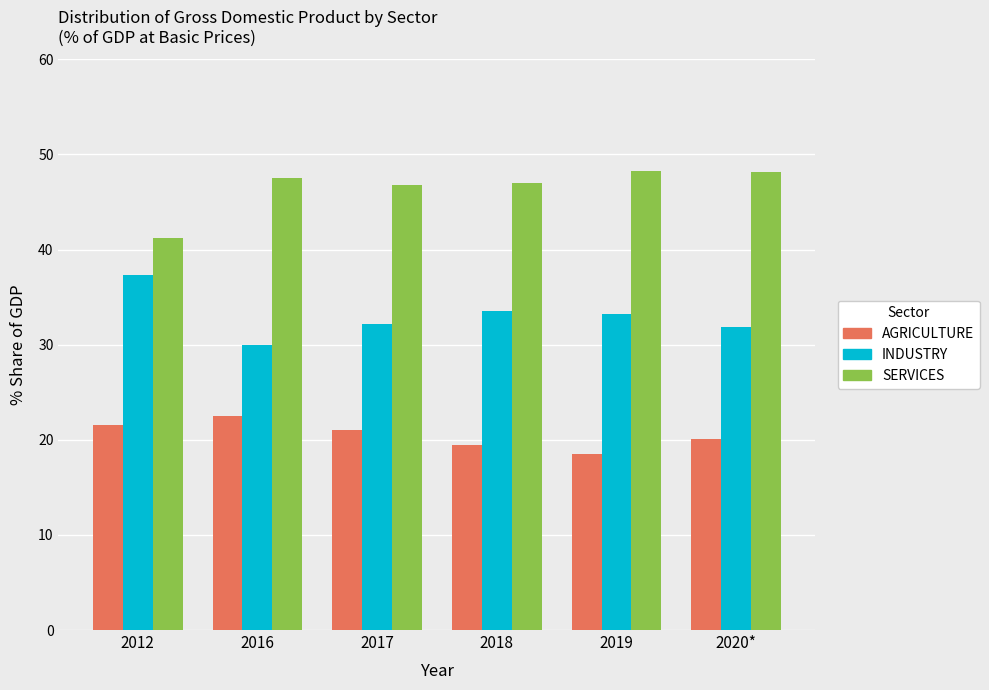

What is the label of the 6th bar from the right?

2012